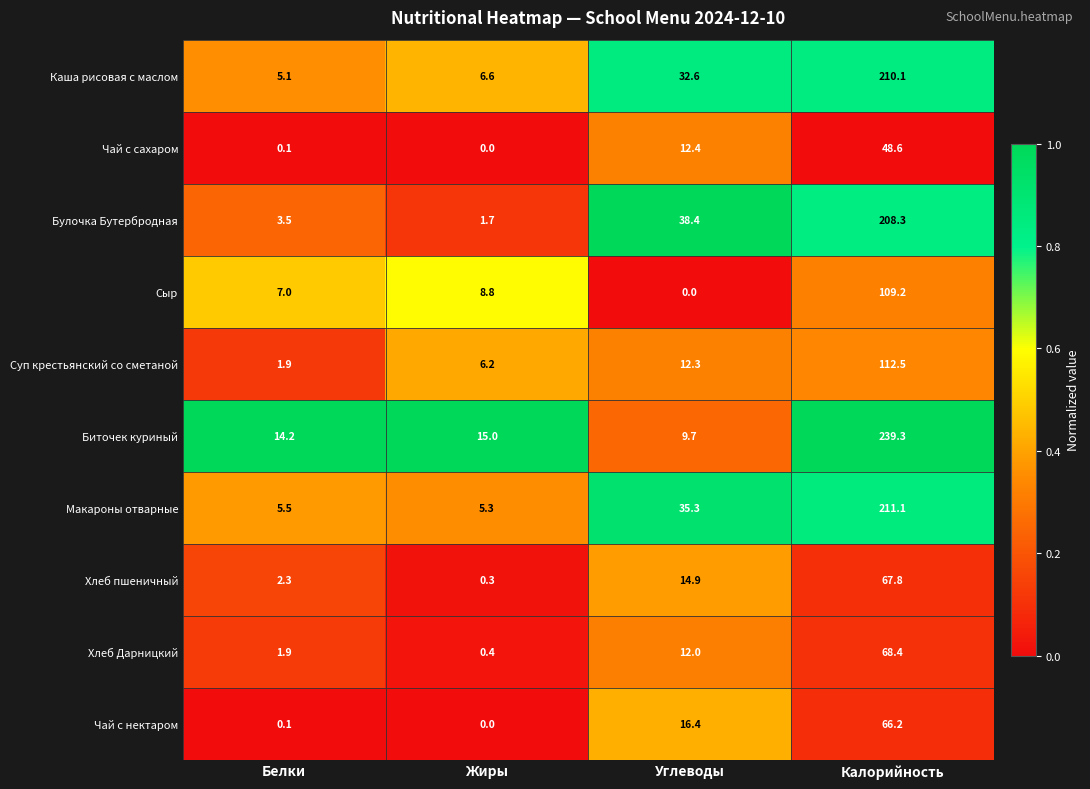

What is the sum of the Чай с сахаром values at Калорийность and Углеводы?

61.0